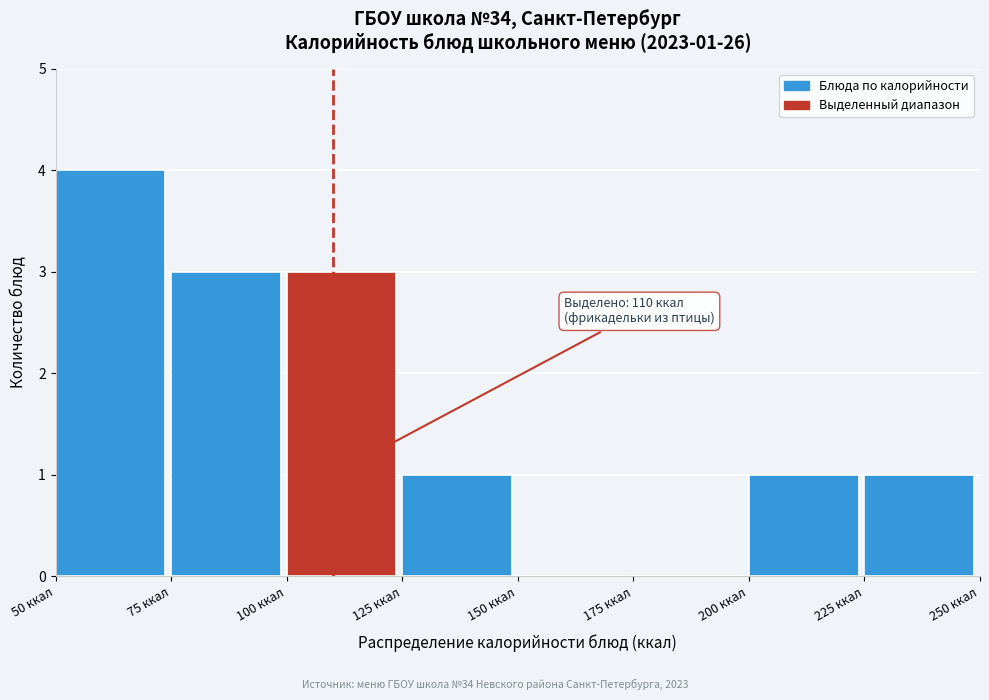

Which range on the x-axis has the tallest bar?

50 to 75